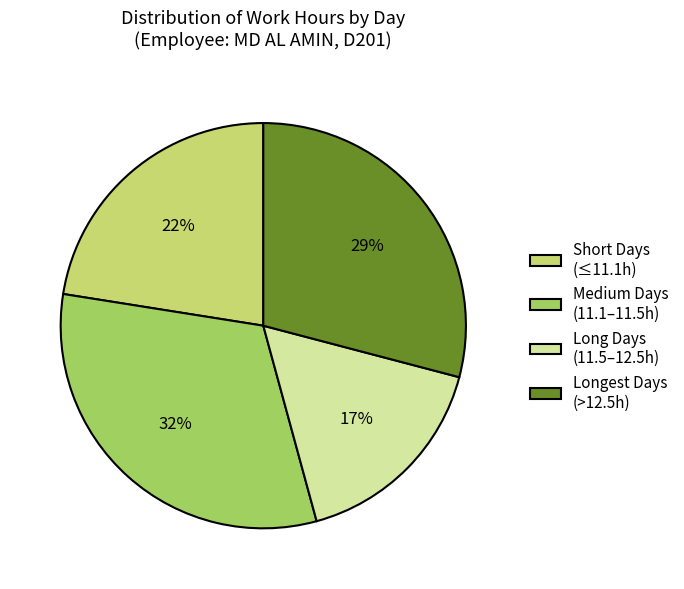

Count the number of slices in the pie.

4